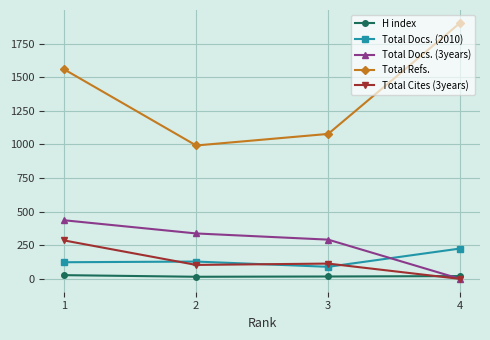

Is this an area chart (filled region under the line)?

No